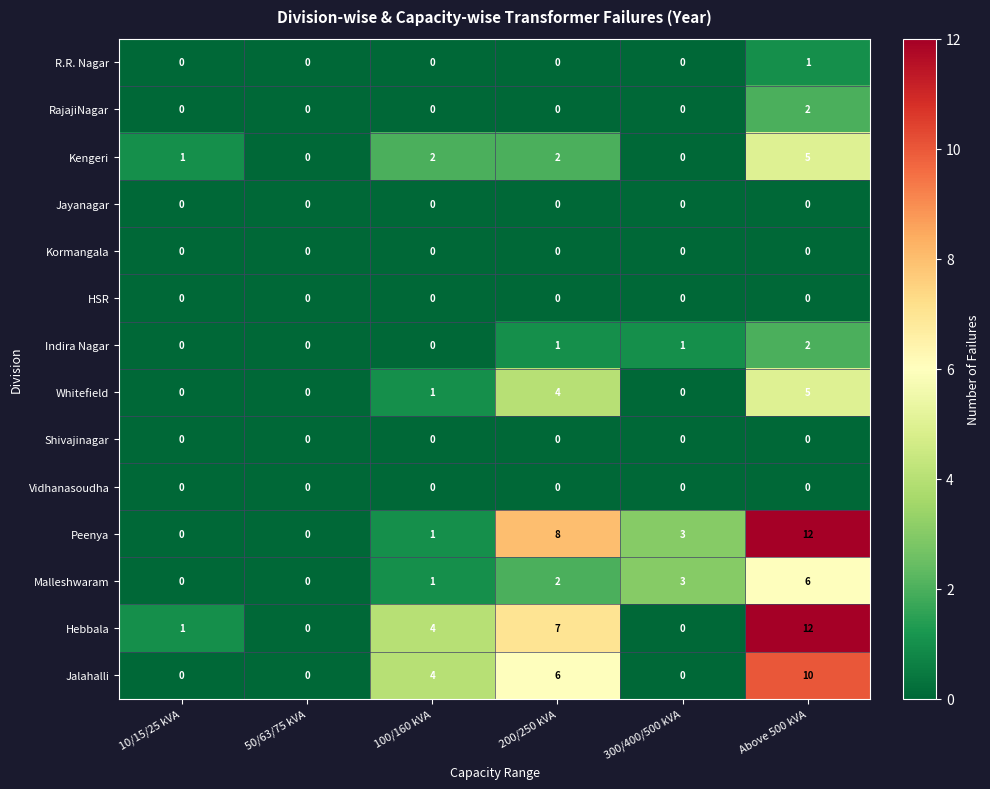

What is the sum of the Whitefield values at Above 500 kVA and 10/15/25 kVA?

5